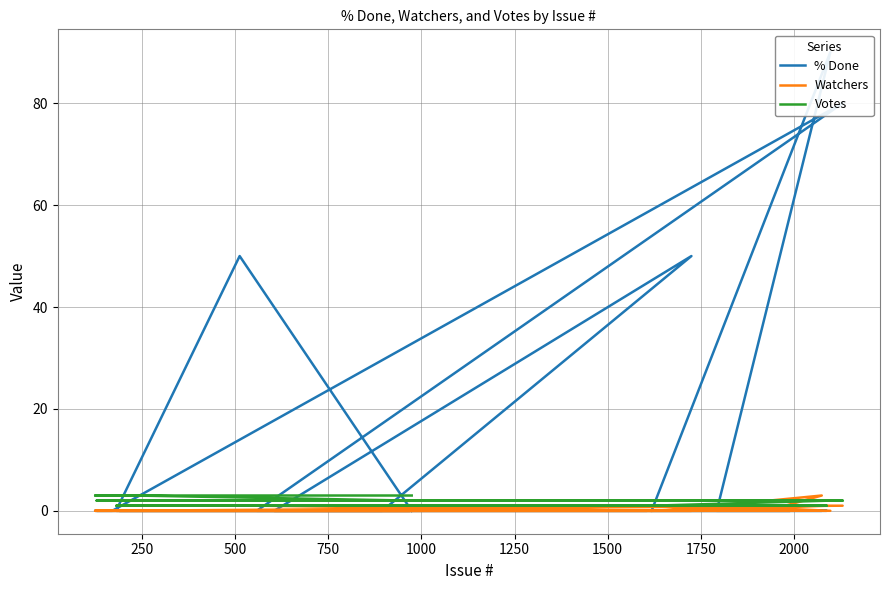

What is the minimum value for Votes?

1